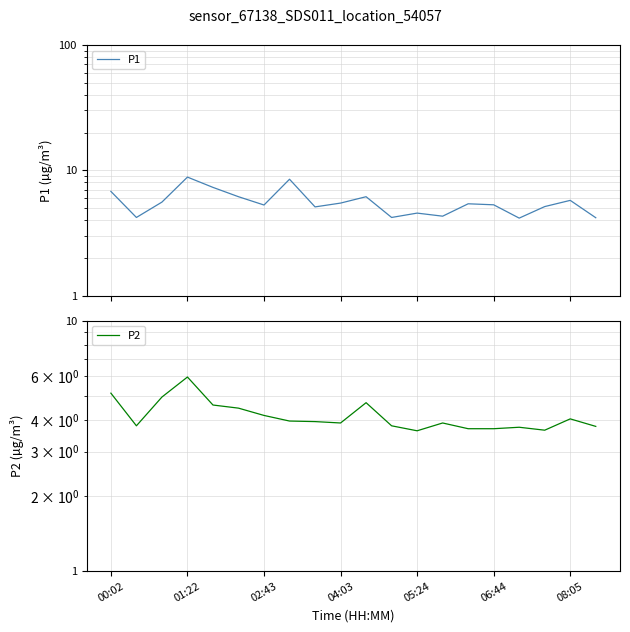

True or false: P2 and P1 intersect in this chart.

False